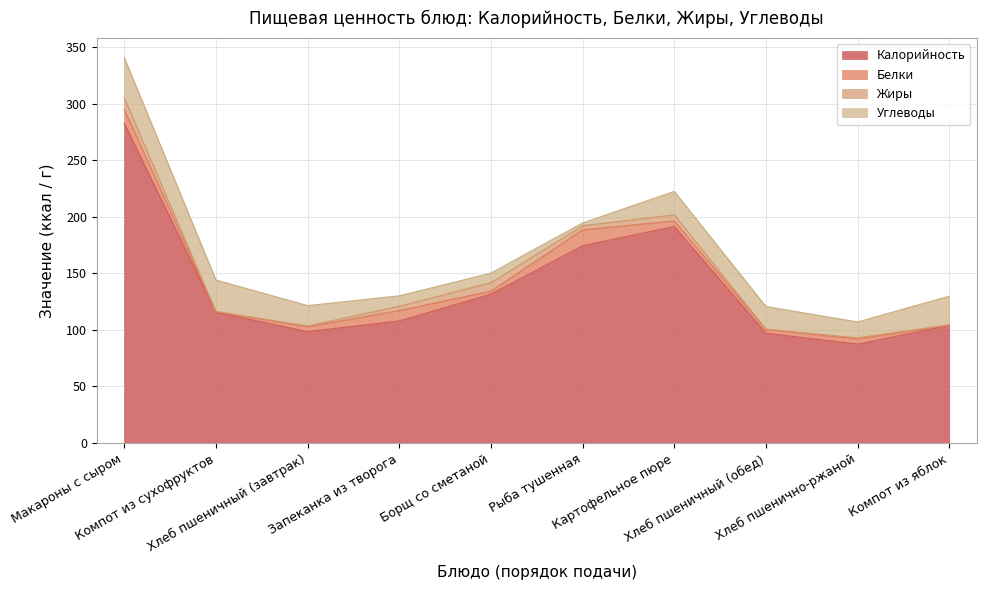

Reading right to left, transcribe all the data shown in this chart.

Калорийность: 104.1	87.5	97.2	191.6	174.6	131.7	108.0	98.6	115.8	283.0
Белки: 0.2	4.5	3.2	4.9	14.1	2.7	9.2	4.2	0.6	12.3
Жиры: 0.2	1.1	0.4	5.4	3.6	7.5	3.8	0.8	0.0	10.0
Углеводы: 25.4	14.0	20.0	20.7	2.4	8.4	9.2	18.0	27.9	35.9